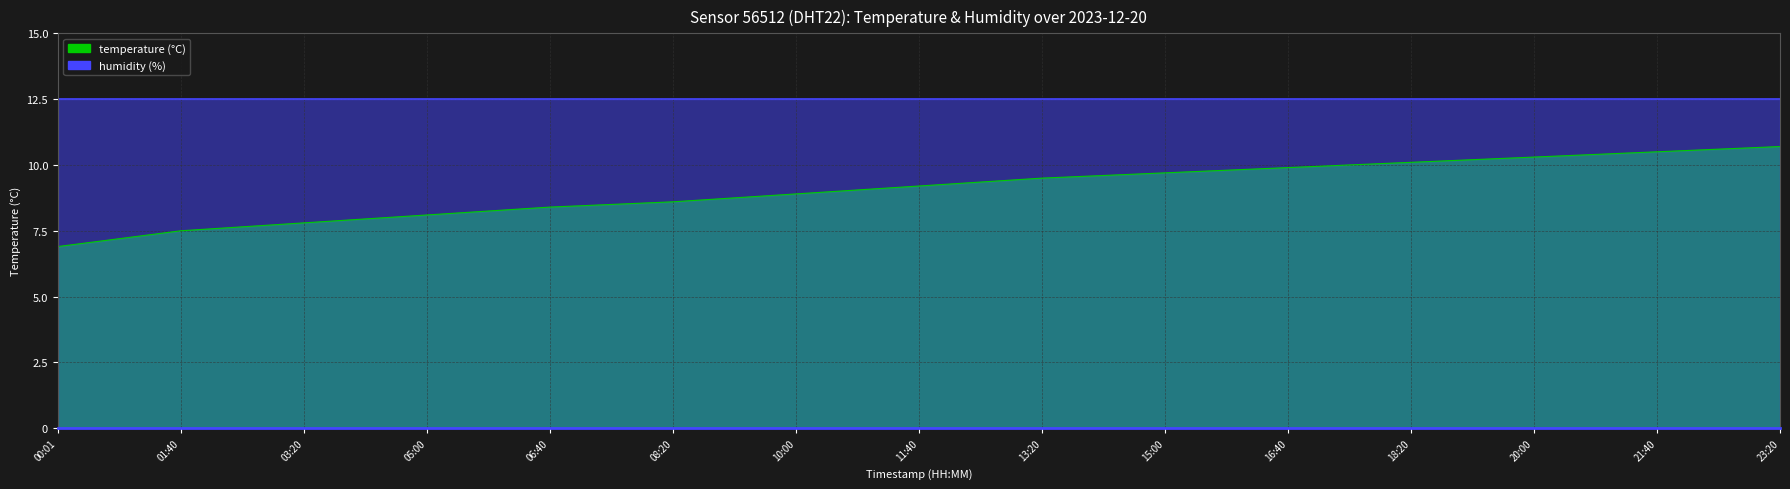

Between 23:20 and 11:40, which is larger?

23:20